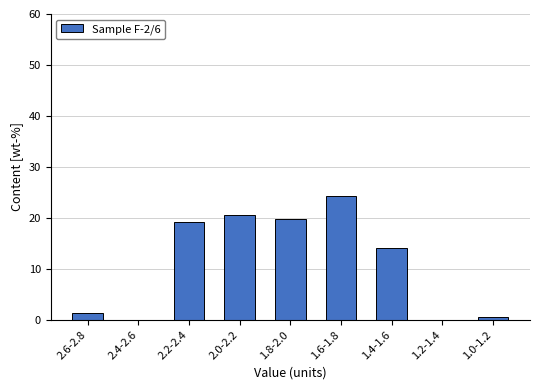

Reading left to right, list all the values displayed in this chart.

2.6-2.8=1.3	2.4-2.6=0.0	2.2-2.4=19.2	2.0-2.2=20.5	1.8-2.0=19.9	1.6-1.8=24.4	1.4-1.6=14.1	1.2-1.4=0.0	1.0-1.2=0.6